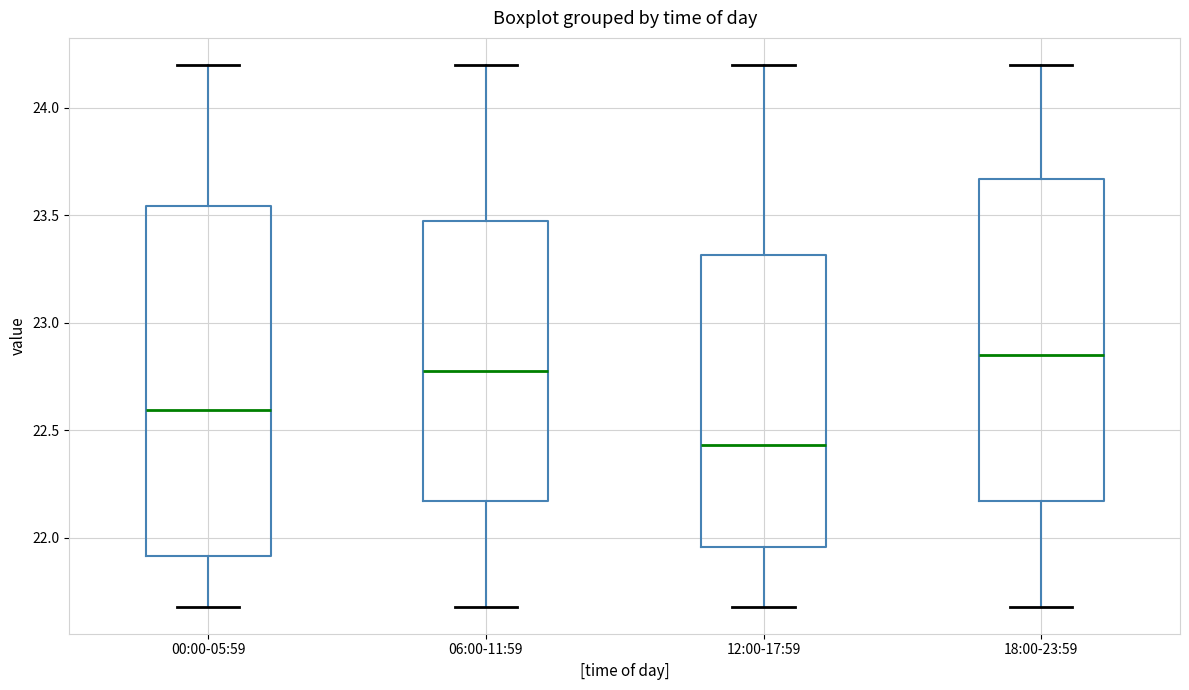

Which box's median line is the highest?

18:00-23:59